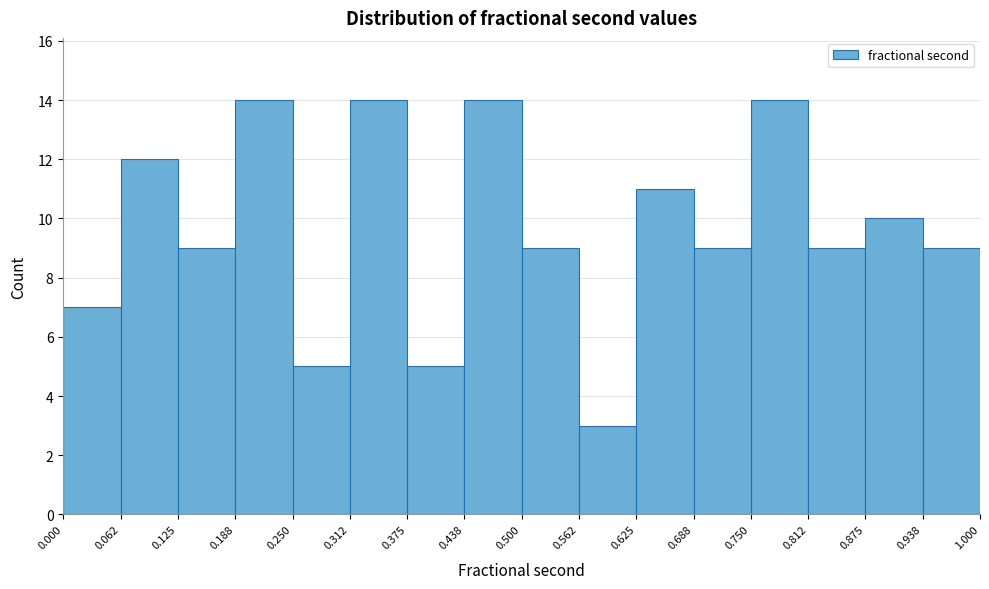

How tall is the bar that spans 0.438 to 0.500 on the x-axis? The values are not printed on the chart, so give them approximately, as read against the axis.

14